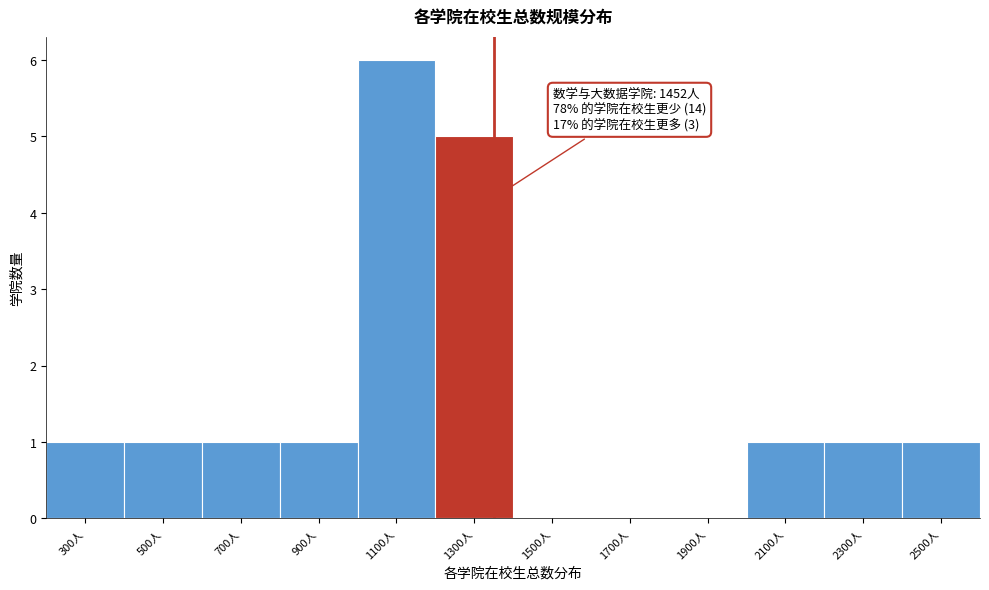

Reading right to left, transcribe all the data shown in this chart.

2500人=1	2300人=1	2100人=1	1900人=0	1700人=0	1500人=0	1300人=5	1100人=6	900人=1	700人=1	500人=1	300人=1